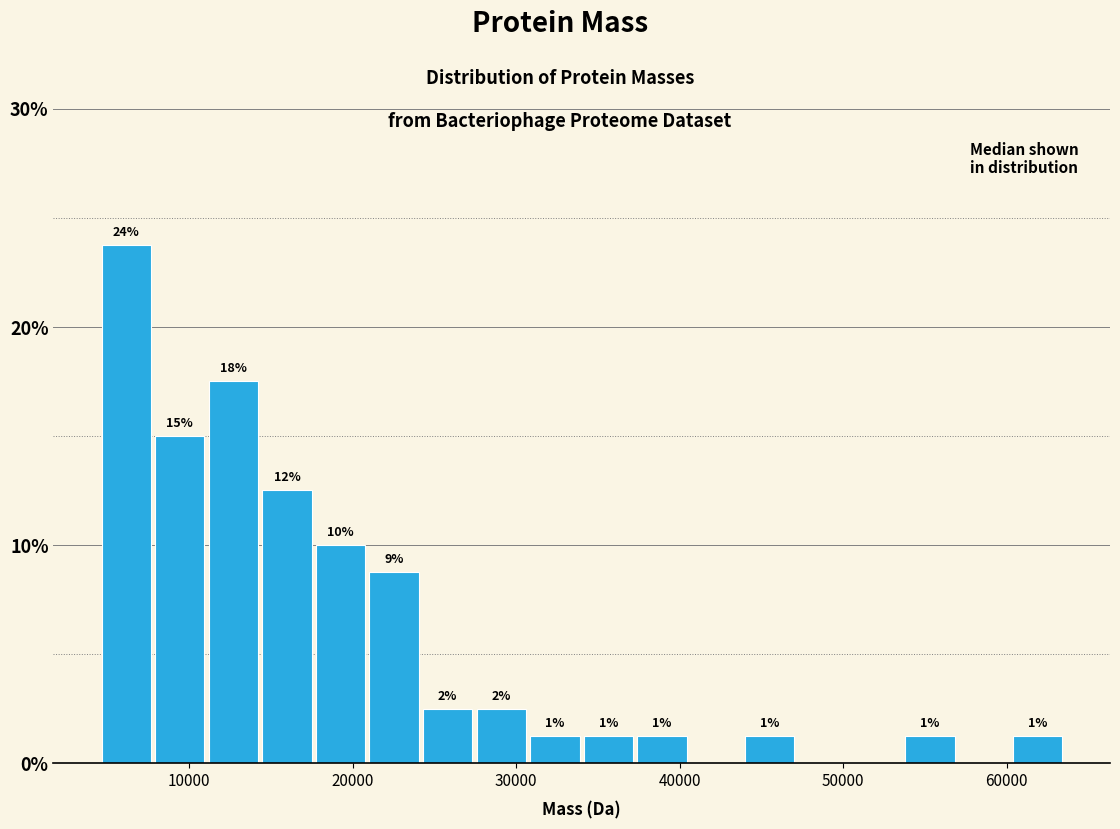

Read against the x-axis, roughly where is the centre of the tallest bar?

6000